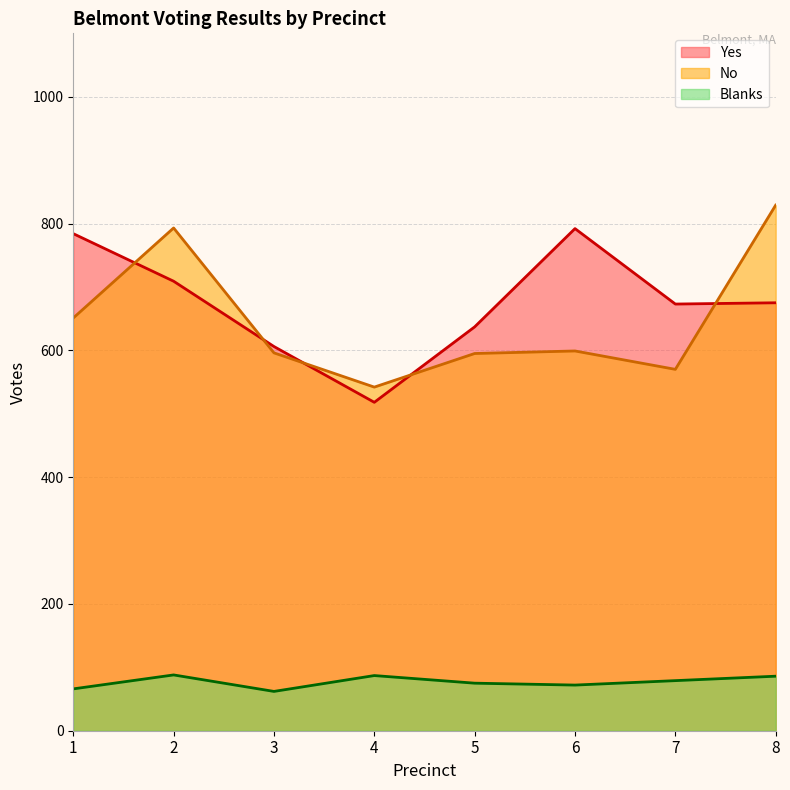

The value of No at 6 is 277. True or false?

False